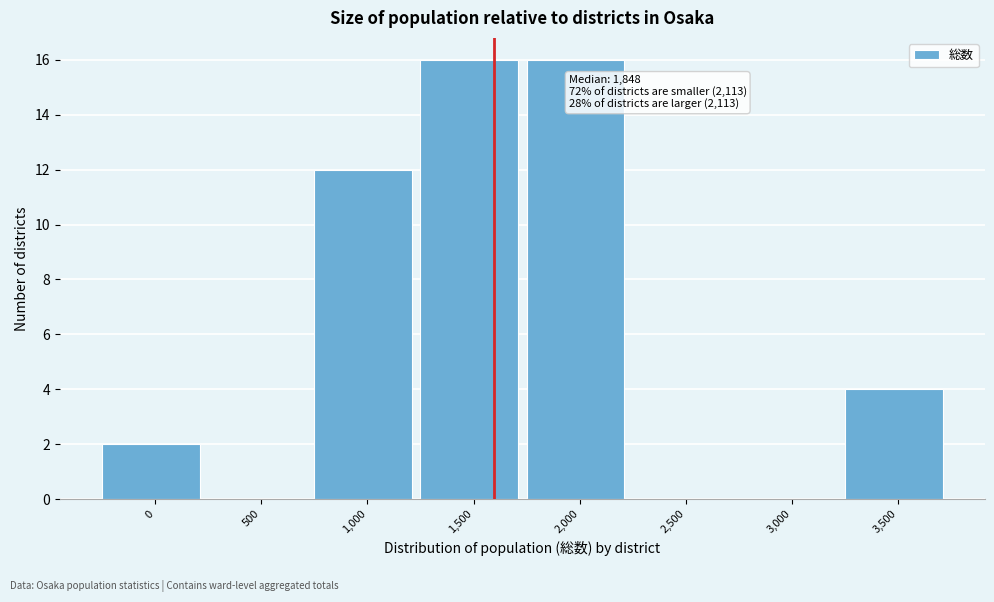

Reading right to left, transcribe all the data shown in this chart.

3,500=4	3,000=0	2,500=0	2,000=16	1,500=16	1,000=12	500=0	0=2